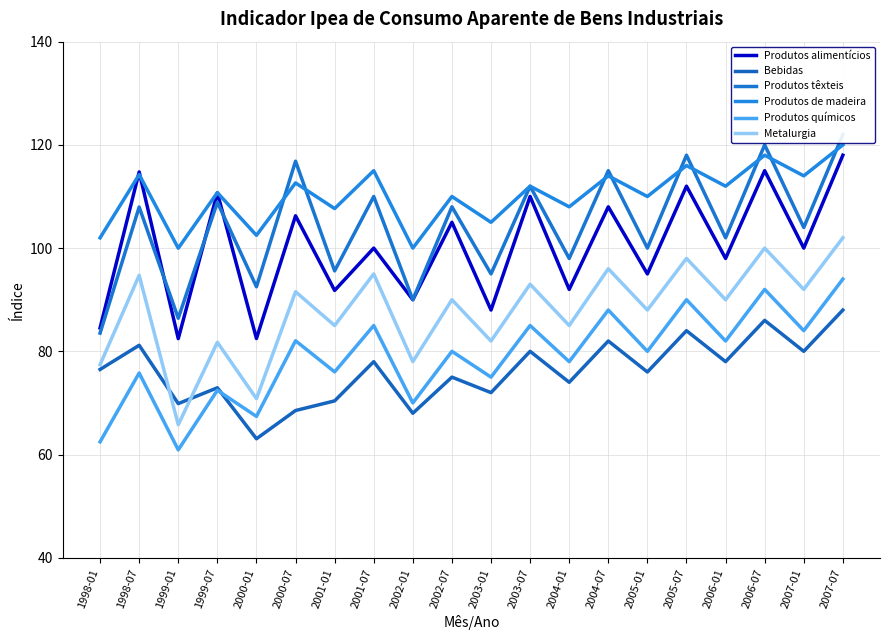

Which category has the lowest value in the Produtos químicos series?

1999-01